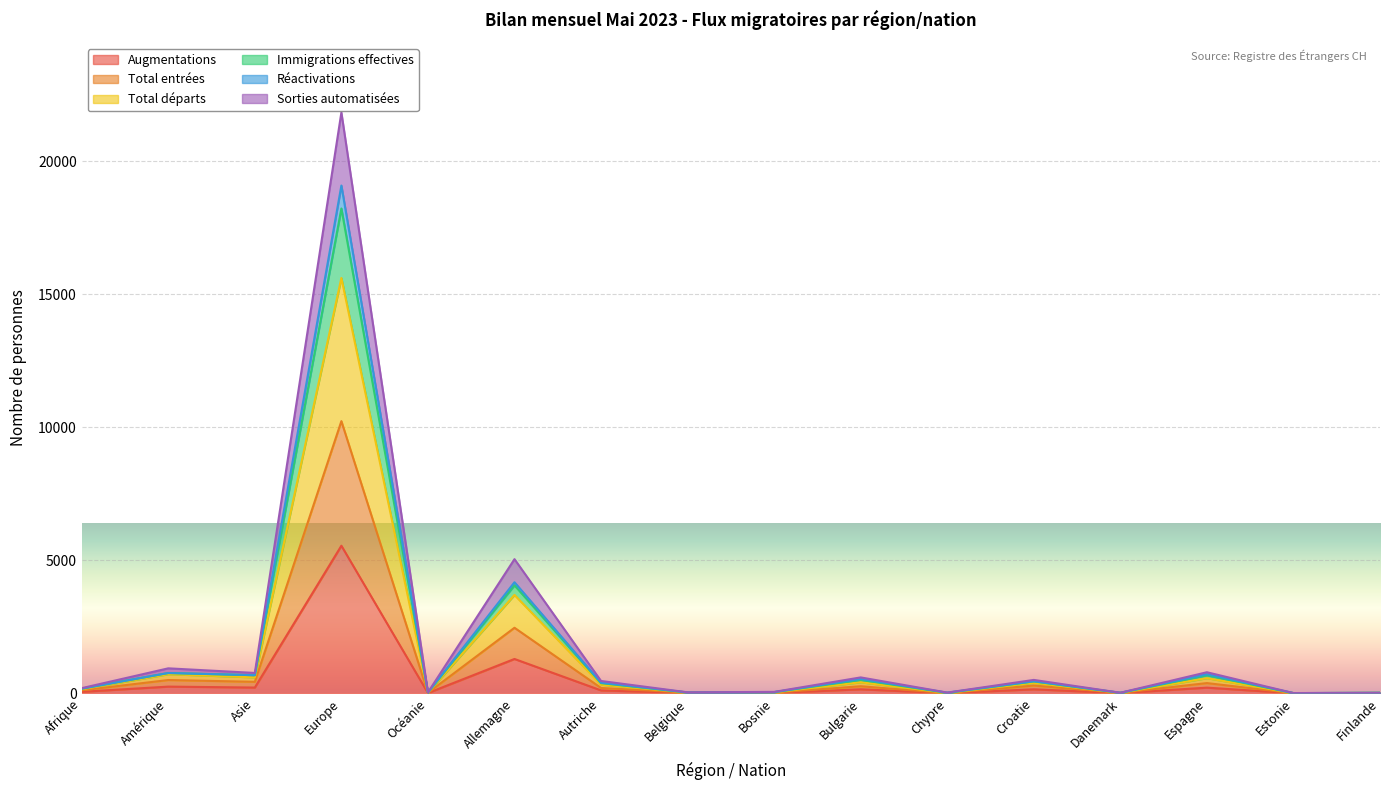

At which category does the chart reach its minimum across all series?

Estonie